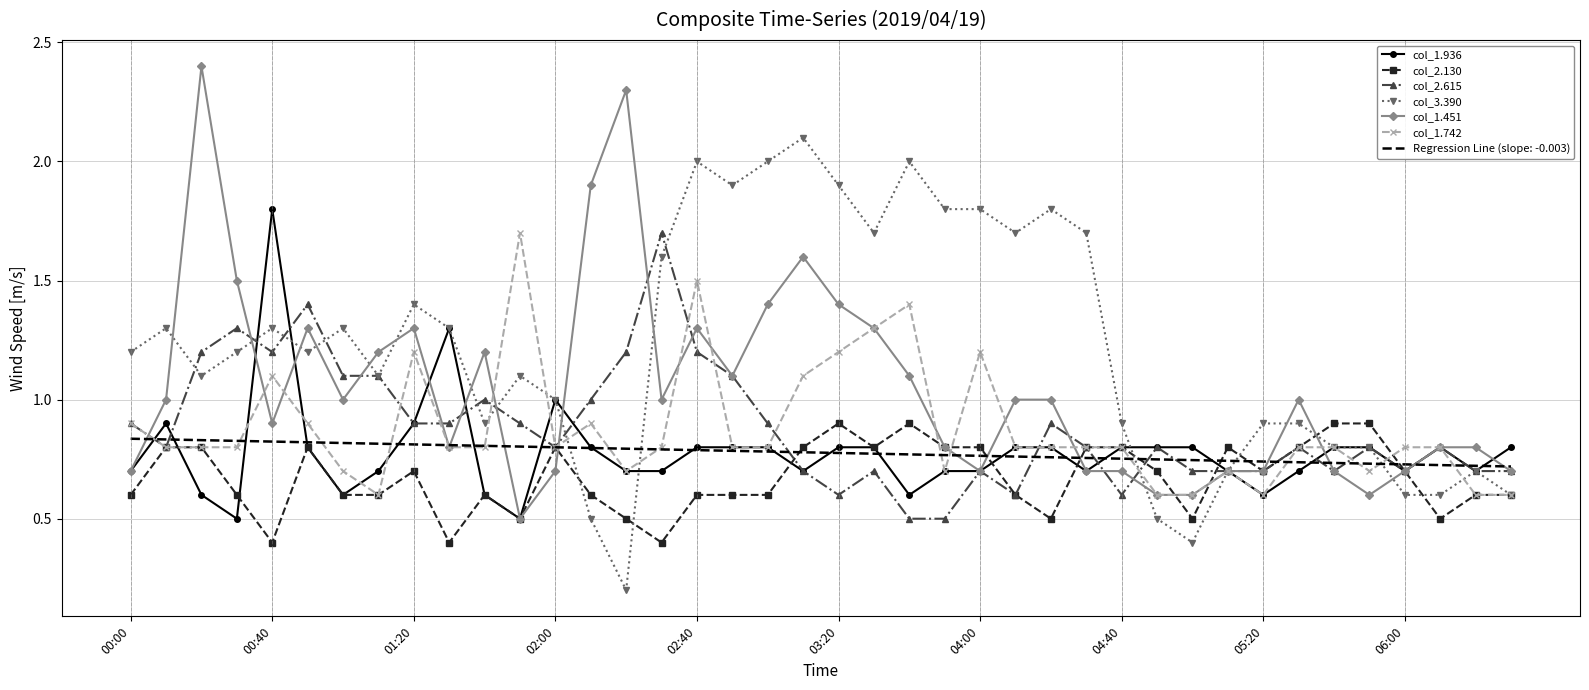

What is the maximum value shown in the chart?

2.4